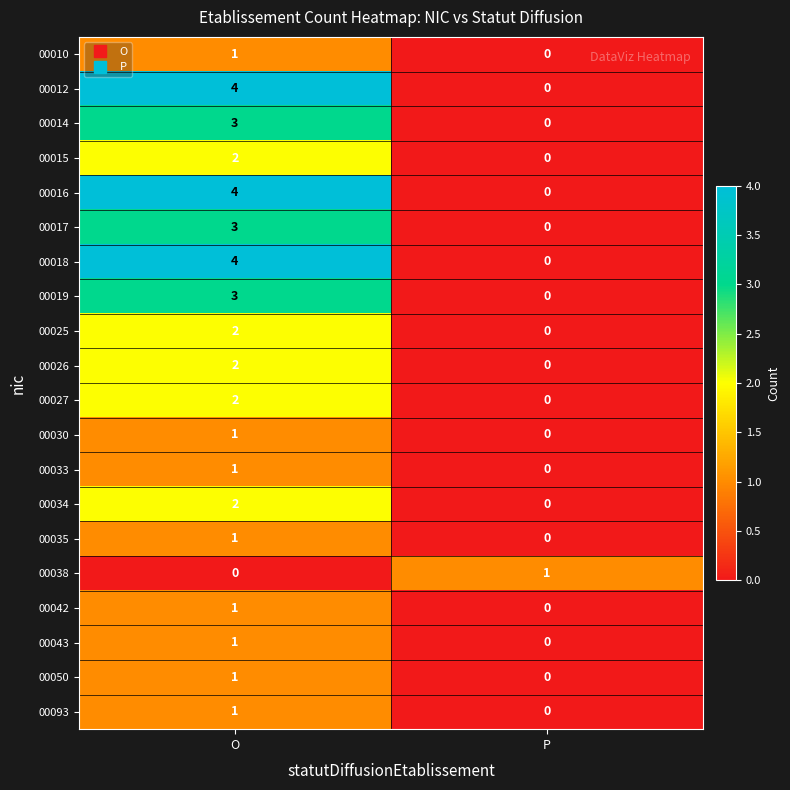

How many distinct data groups are displayed?

20